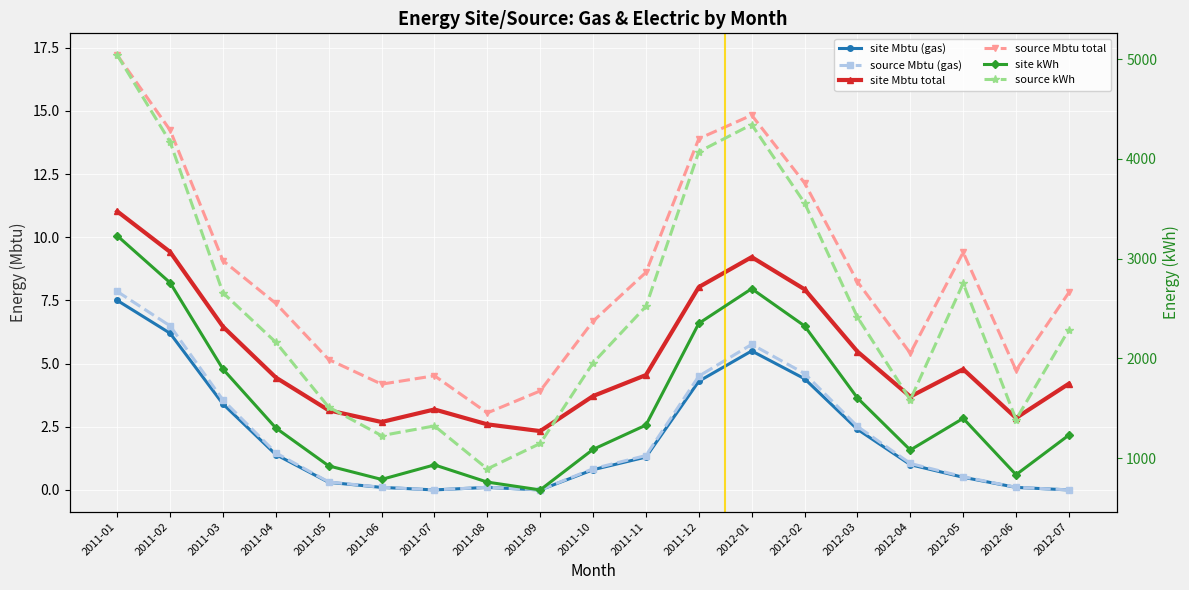

Which label corresponds to the smallest value in the chart?

2011-07